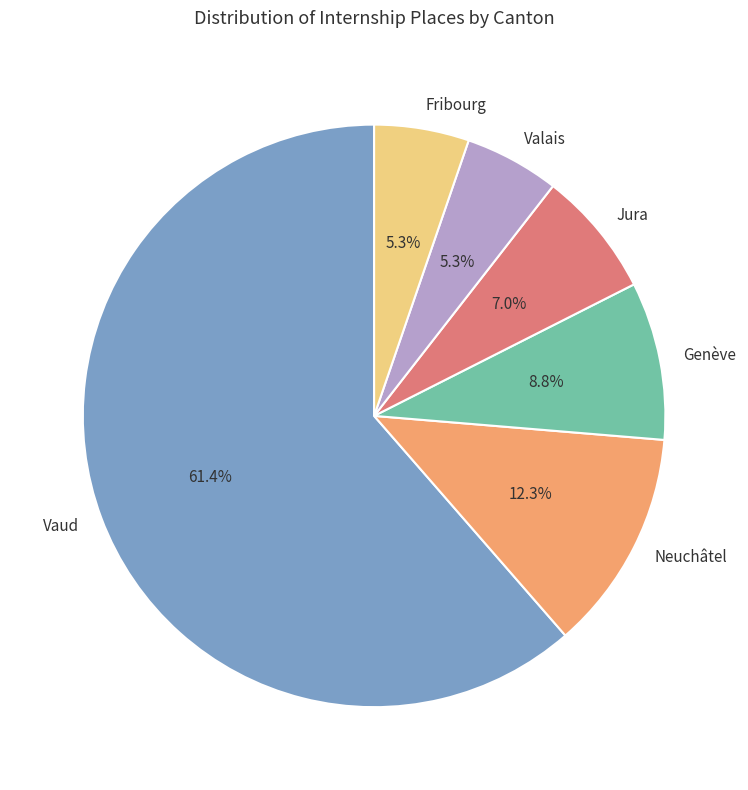

Between Genève and Neuchâtel, which is larger?

Neuchâtel